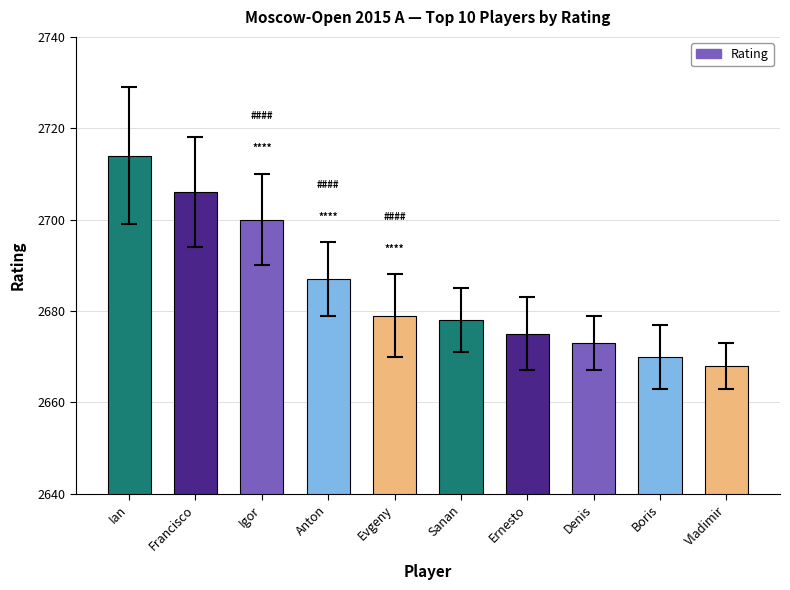

The chart shows a value of 1190 at Denis. True or false?

False